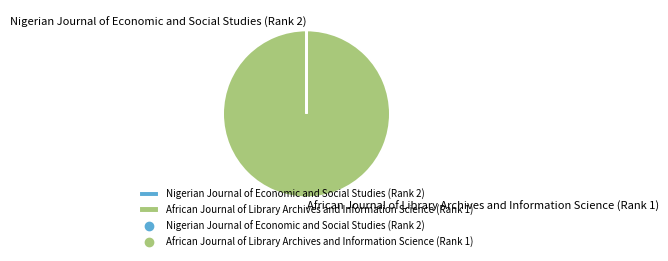

Which slice is the largest?

African Journal of Library Archives and Information Science (Rank 1)